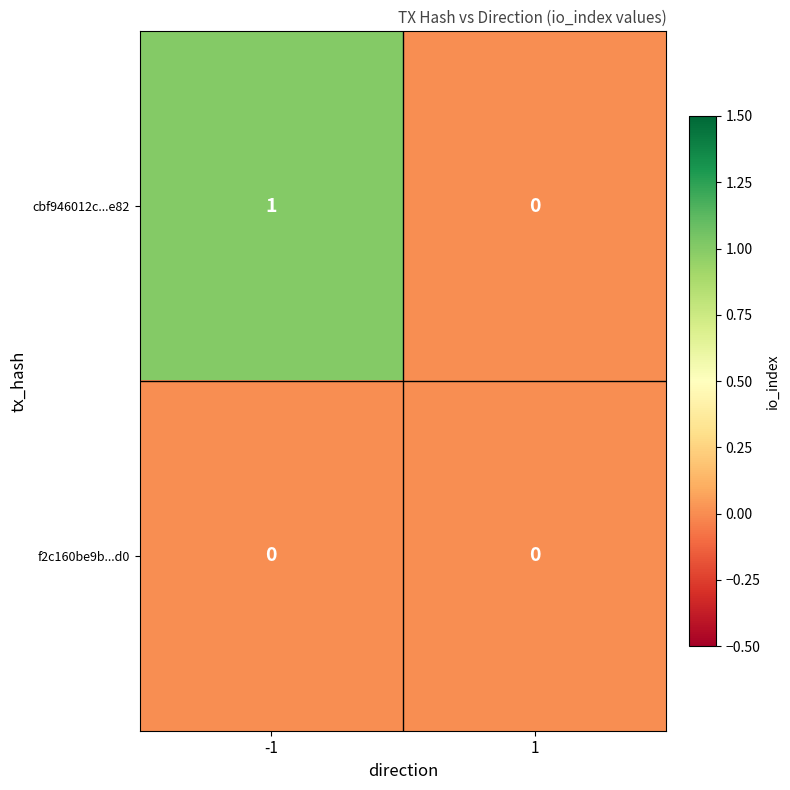

Which series has the largest total across all categories?

cbf946012c...e82